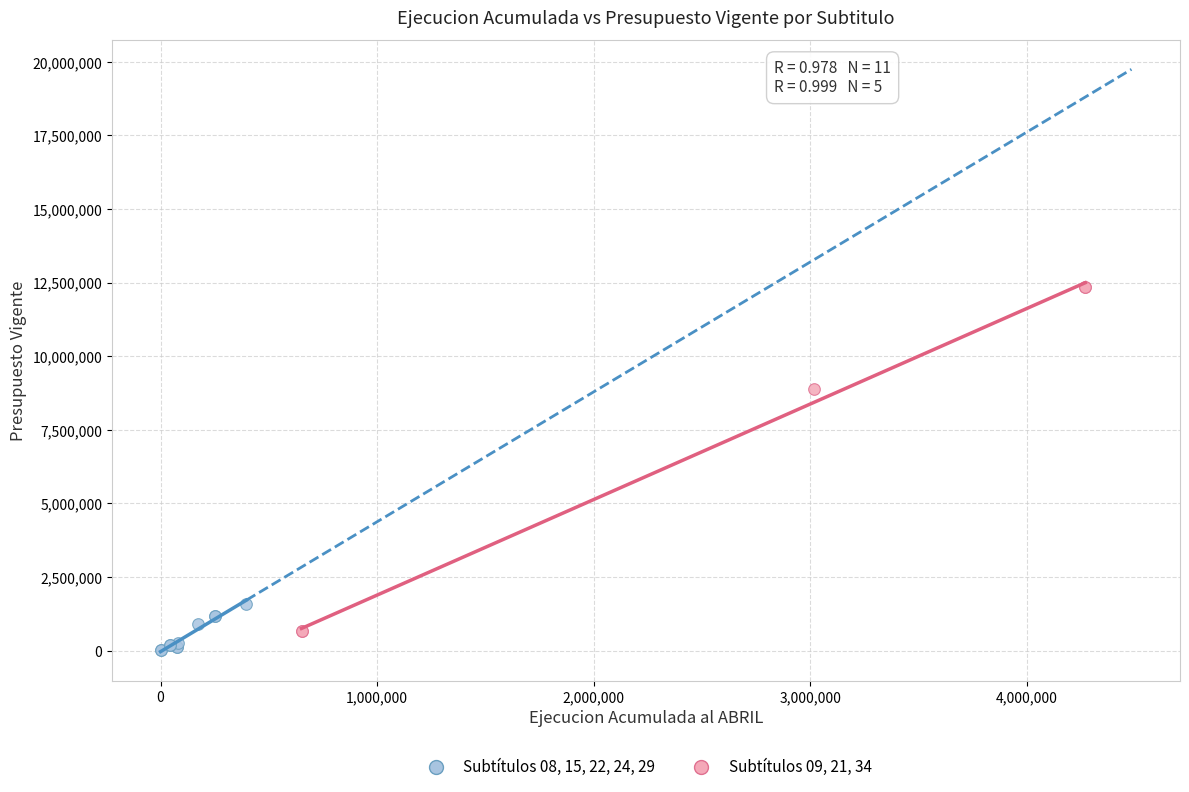

Which series reaches the minimum Y coordinate?

Subtítulos 08, 15, 22, 24, 29